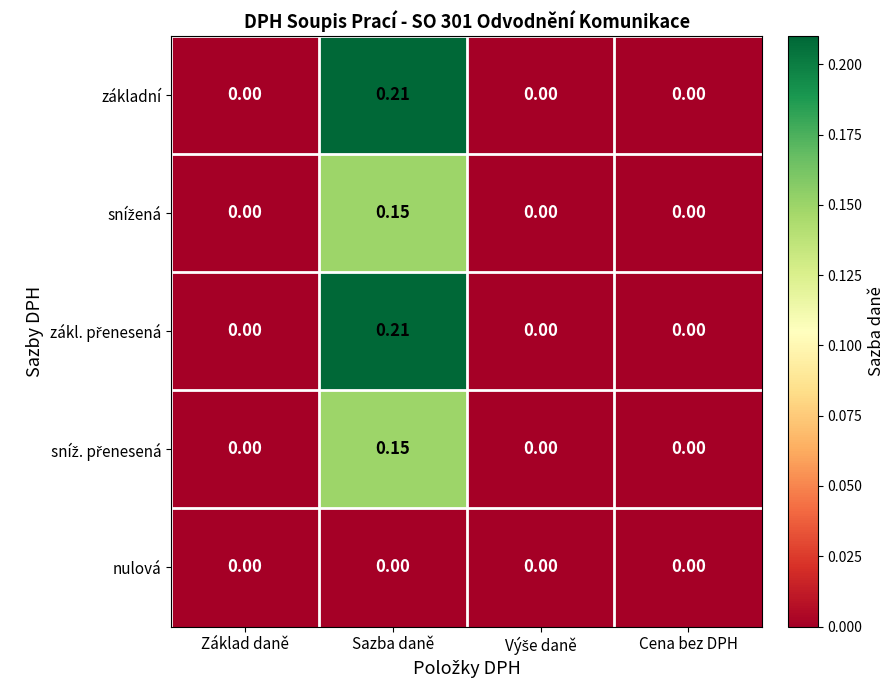

At which category is the sum across all series the highest?

Sazba daně